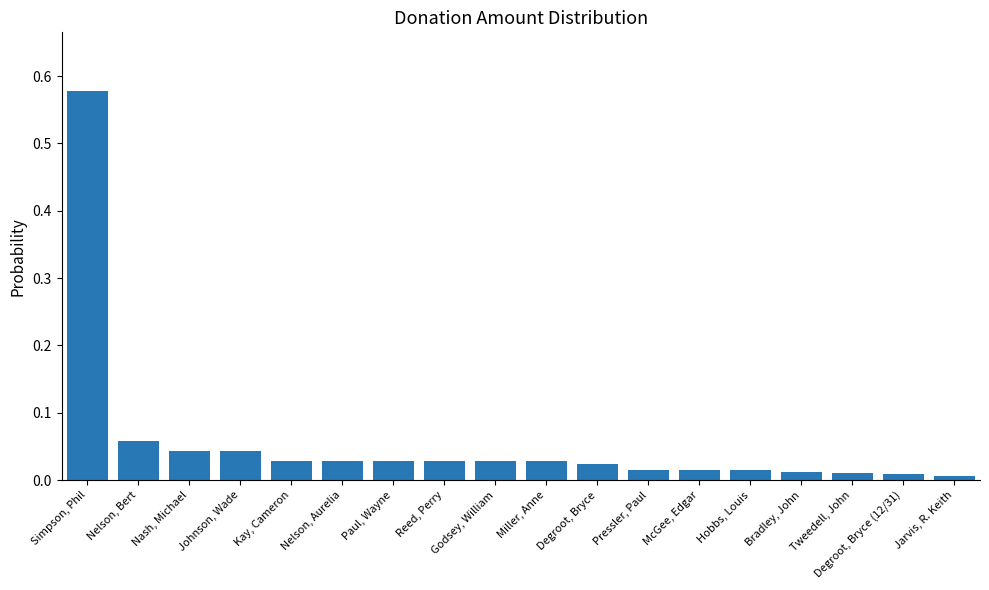

What is the label of the 1st bar from the left?

Simpson, Phil